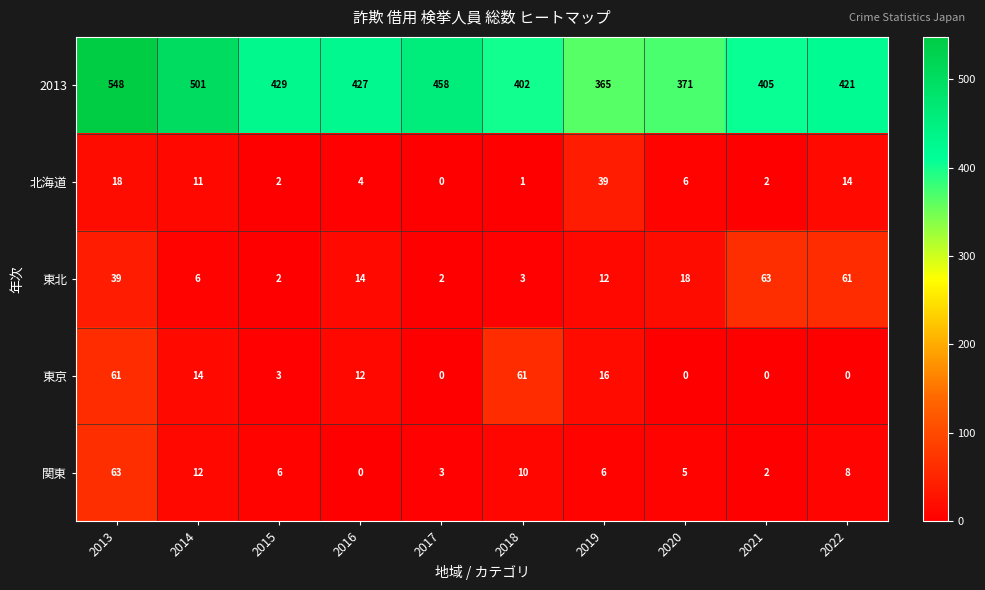

How many values in 北海道 are above zero?

9